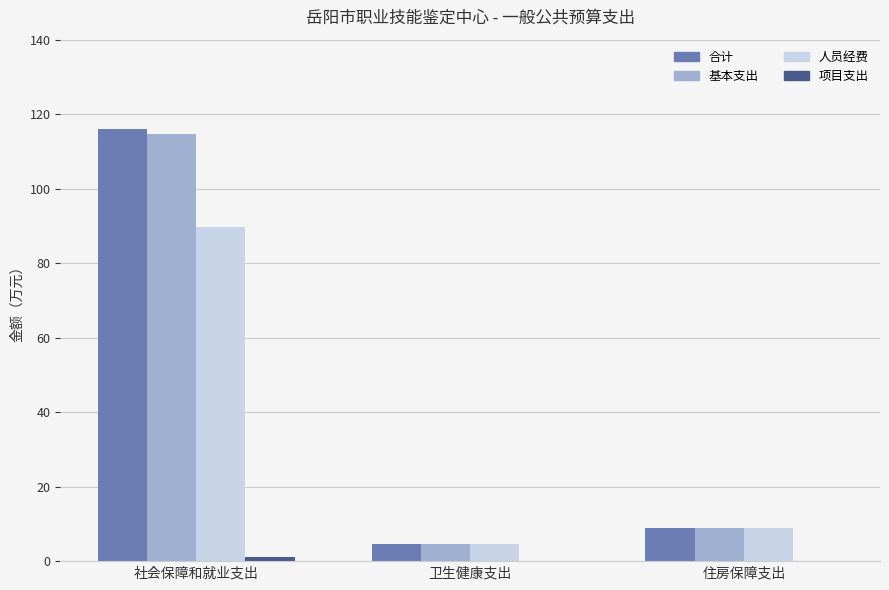

What is the greatest value displayed?

115.9